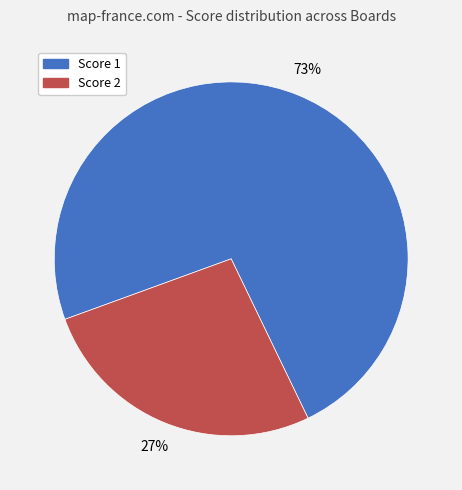

To the nearest percent, what portion does Score 1 represent?

73%